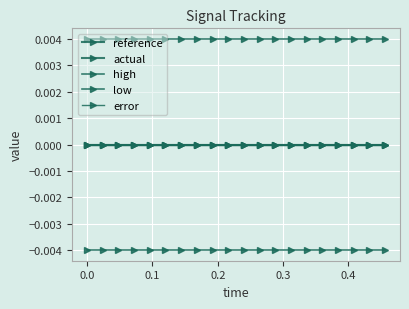

Does the chart have visible grid lines?

Yes